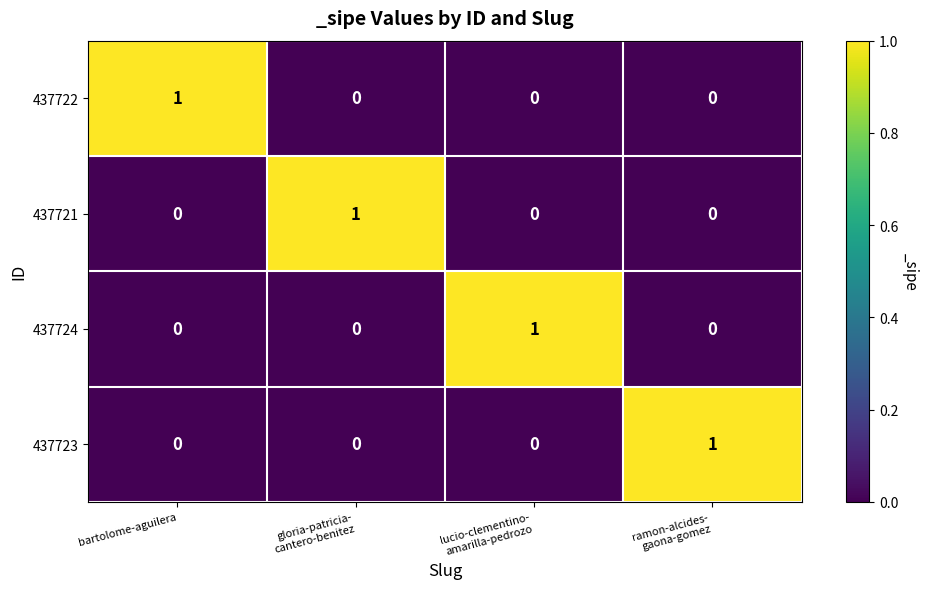

At how many categories does at least one series exceed 0?

4